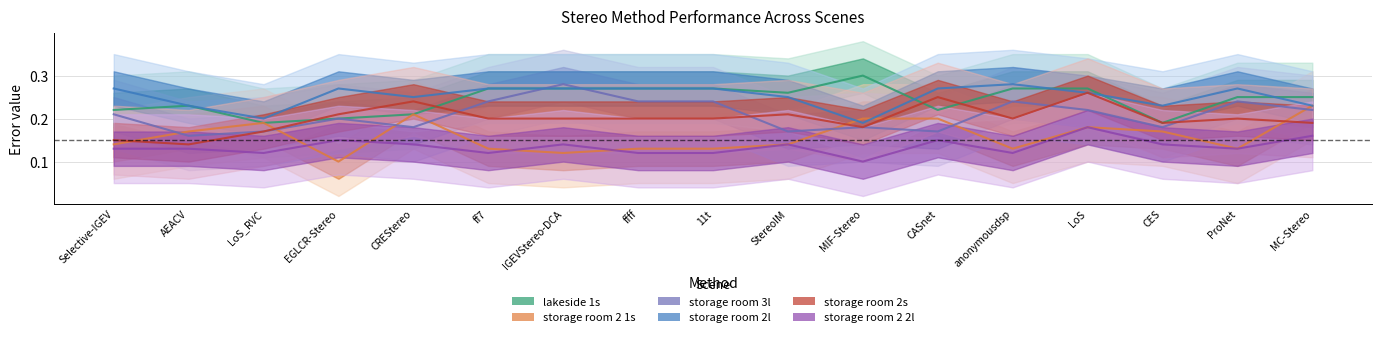

Between AEACV and LoS_RVC, which is larger?

AEACV